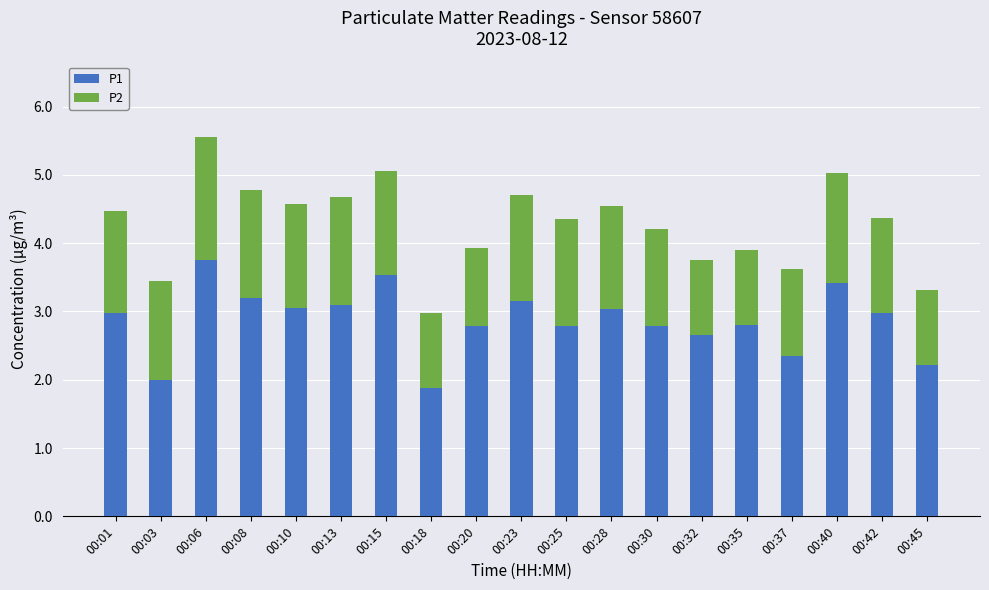

What is the sum of the P1 values at 00:23 and 00:40?

6.6